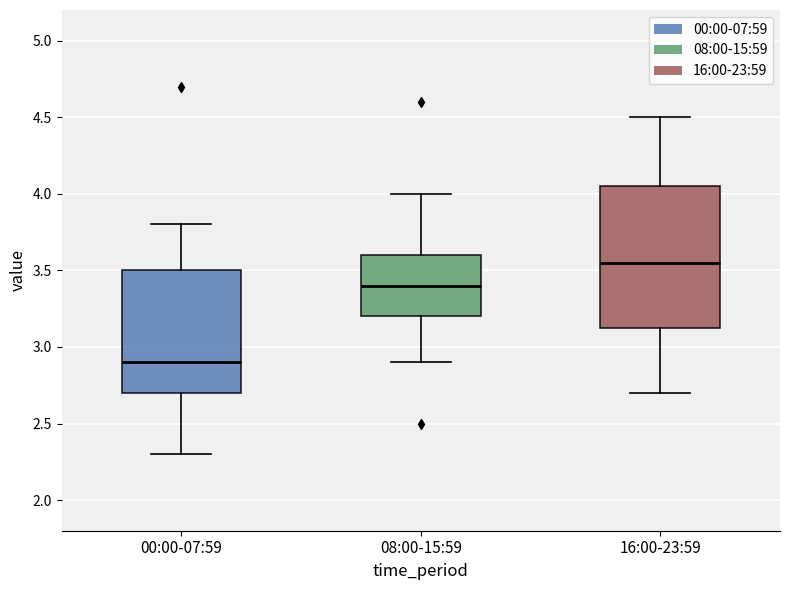

Reading left to right, read every box against the y-axis: the position of its median line, the range the box covers, and the ends of its whiskers. The values are not printed on the chart, so give them approximately, as read against the axis.

00:00-07:59: median 2.90, box 2.70 to 3.50, whiskers 2.30 to 3.80
08:00-15:59: median 3.40, box 3.20 to 3.60, whiskers 2.90 to 4.00
16:00-23:59: median 3.55, box 3.15 to 4.05, whiskers 2.70 to 4.50